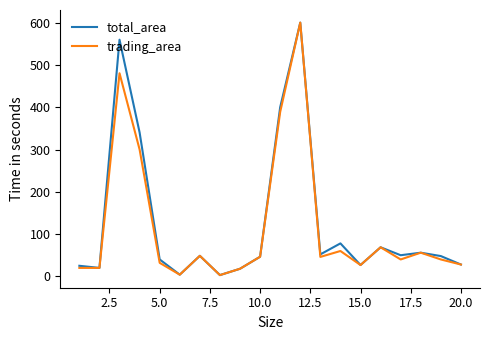

What is the highest value of the total_area series?

600.1